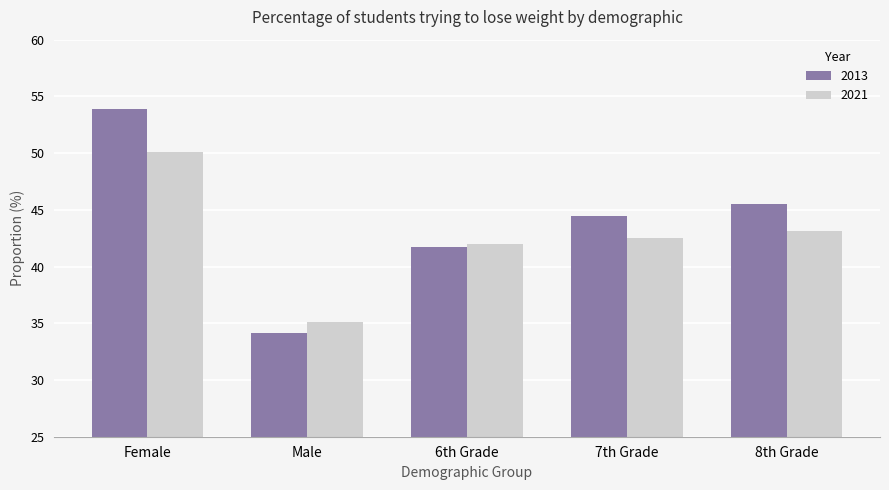

Reading left to right, list all the values displayed in this chart.

Female 2013=0.5	Female 2021=0.5	Male 2013=0.3	Male 2021=0.4	6th Grade 2013=0.4	6th Grade 2021=0.4	7th Grade 2013=0.4	7th Grade 2021=0.4	8th Grade 2013=0.5	8th Grade 2021=0.4